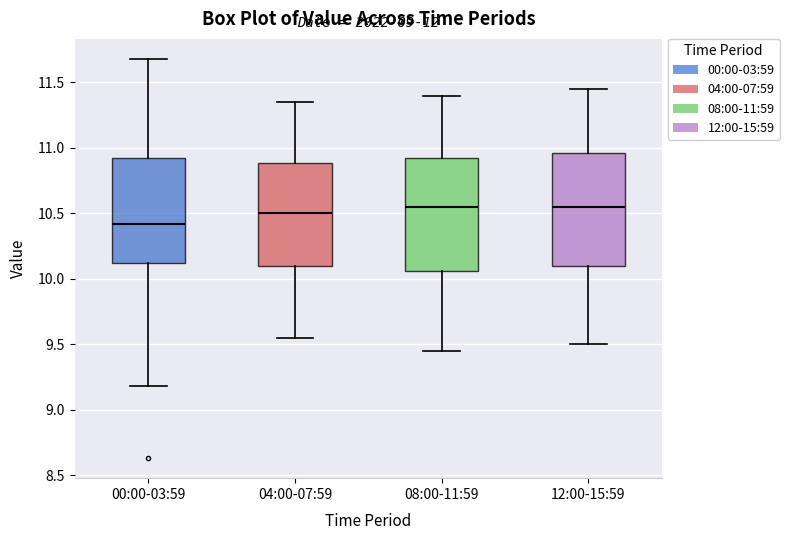

Where is the lower edge of the box for 08:00-11:59 on the y-axis? The values are not printed on the chart, so give them approximately, as read against the axis.

10.05